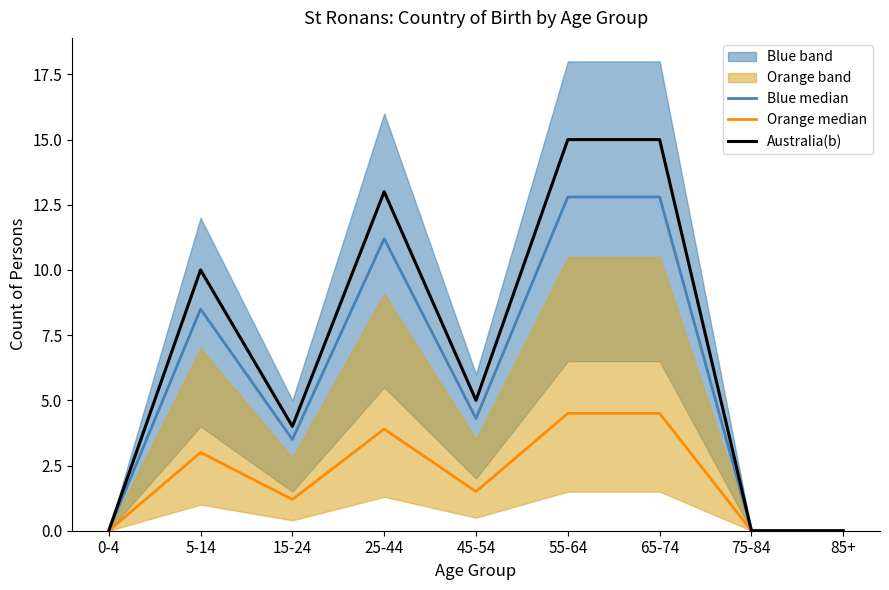

What is the maximum value for Australia(b)?

15.0